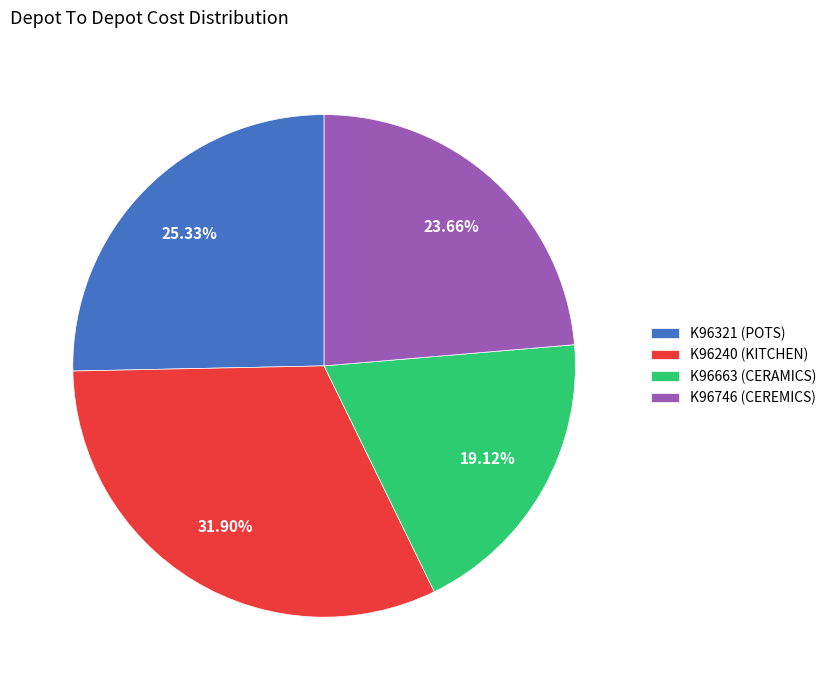

Which slice is the smallest?

K96663 (CERAMICS)